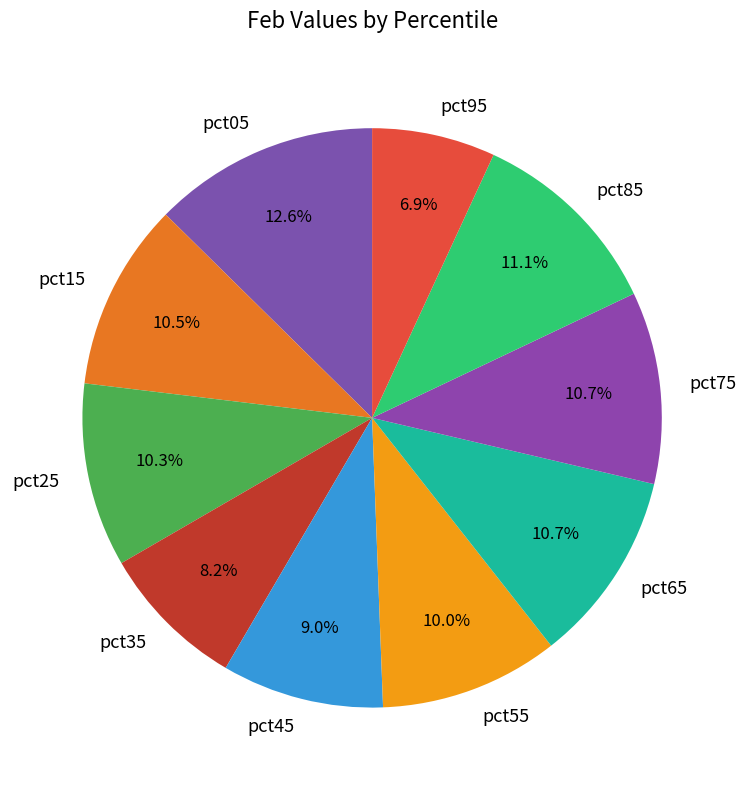

To the nearest percent, what percentage of the pie is pct55?

10%